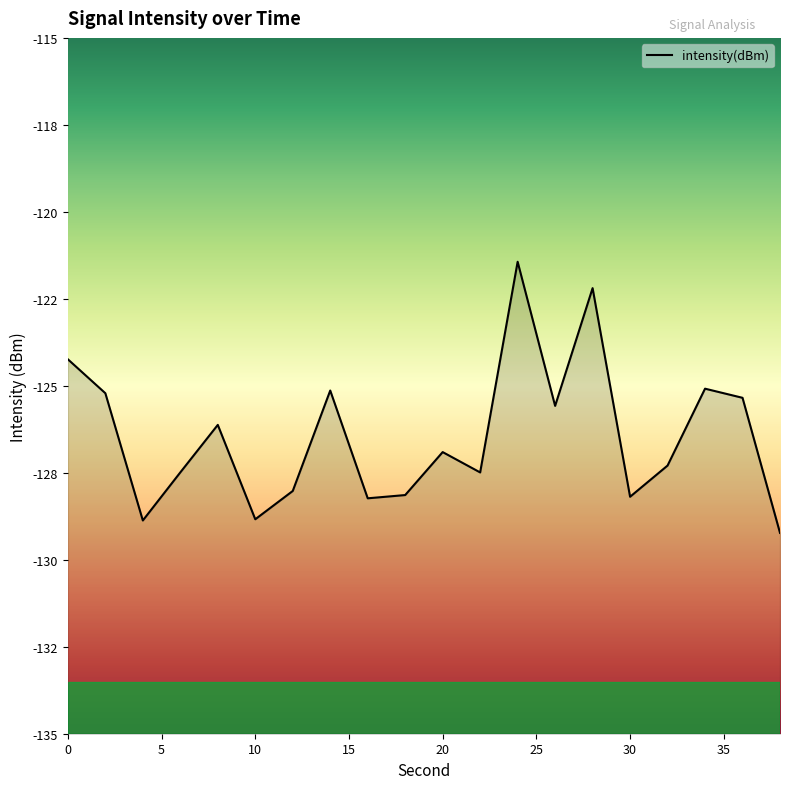

What is the value of the 18th point from the left?

-125.1